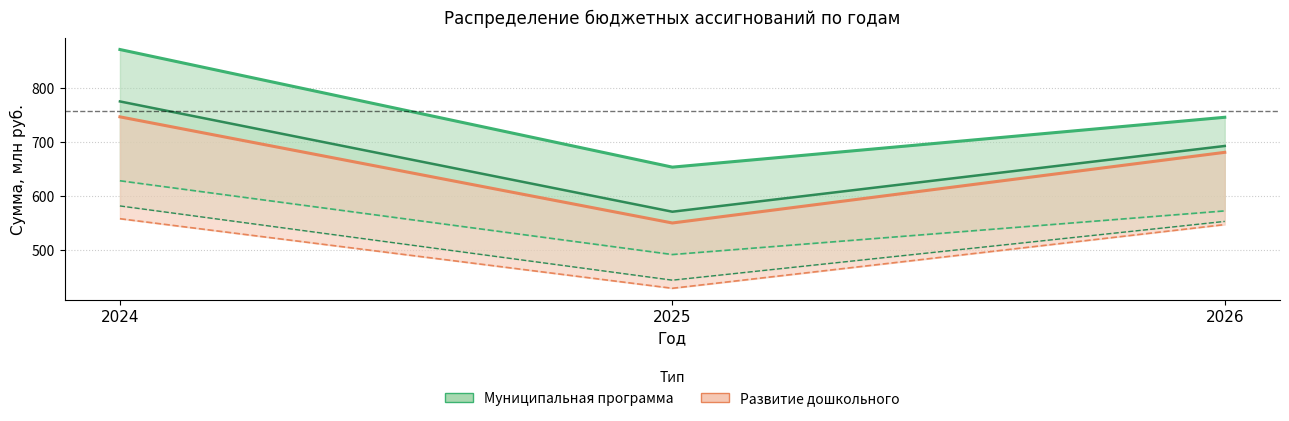

Is it true that Подпрограмма дошкольного (целевые) equals 247.7 at 2024?

False